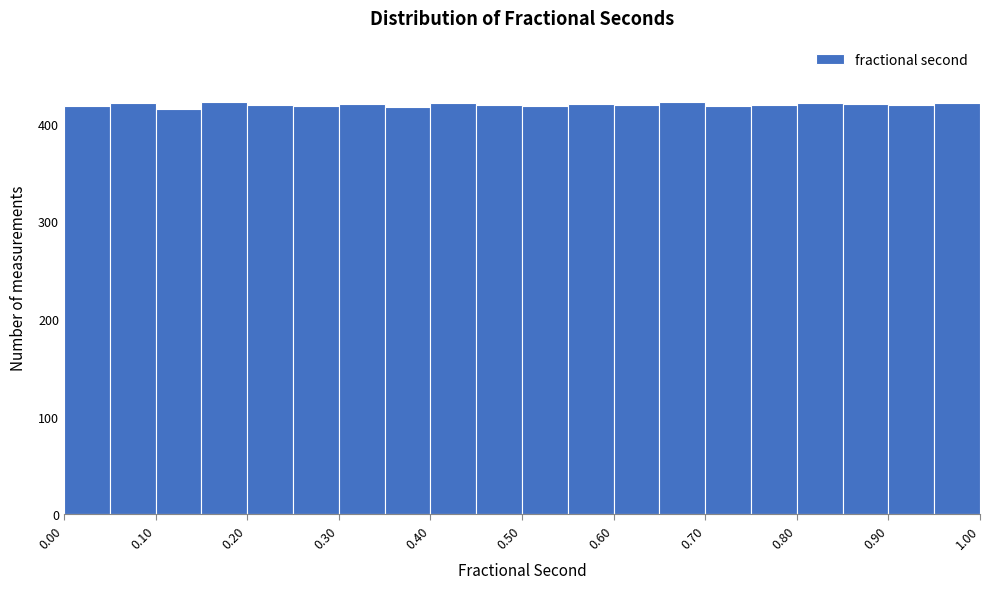

Reading left to right, list every bar in this chart as the range it spans on the x-axis followed by its height. The values are not printed on the chart, so give them approximately, as read against the axis.

0.00 to 0.05: 420
0.05 to 0.10: 420
0.10 to 0.15: 420
0.15 to 0.20: 420
0.20 to 0.25: 420
0.25 to 0.30: 420
0.30 to 0.35: 420
0.35 to 0.40: 420
0.40 to 0.45: 420
0.45 to 0.50: 420
0.50 to 0.55: 420
0.55 to 0.60: 420
0.60 to 0.65: 420
0.65 to 0.70: 420
0.70 to 0.75: 420
0.75 to 0.80: 420
0.80 to 0.85: 420
0.85 to 0.90: 420
0.90 to 0.95: 420
0.95 to 1.00: 420